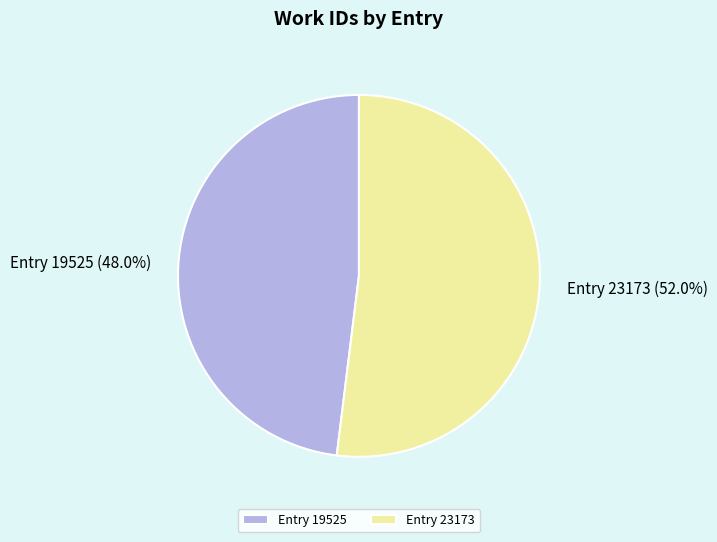

Count the number of slices in the pie.

2